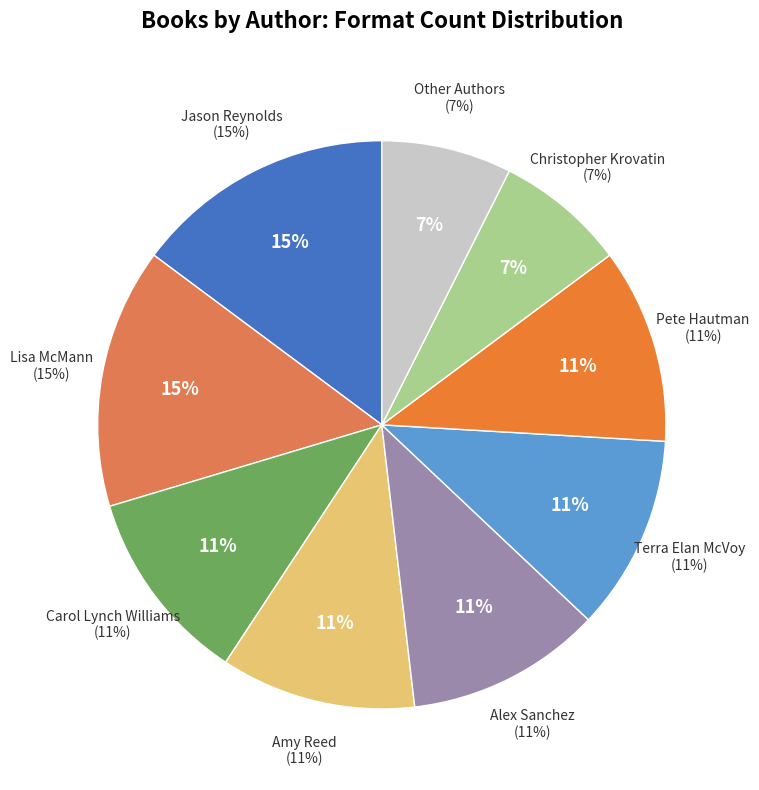

How many segments does this pie chart have?

9